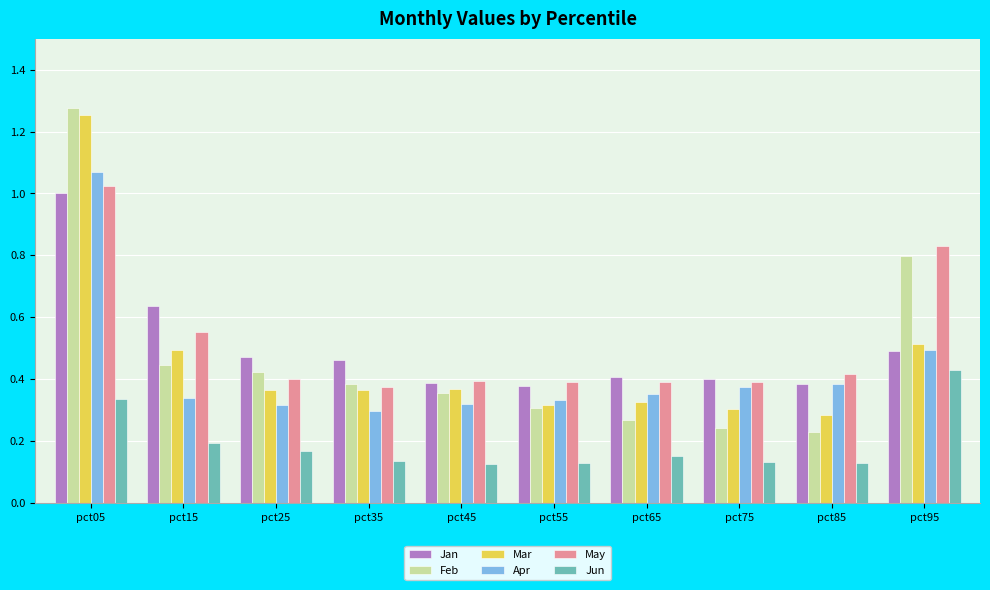

The value of Mar at pct85 is 0.2. True or false?

False